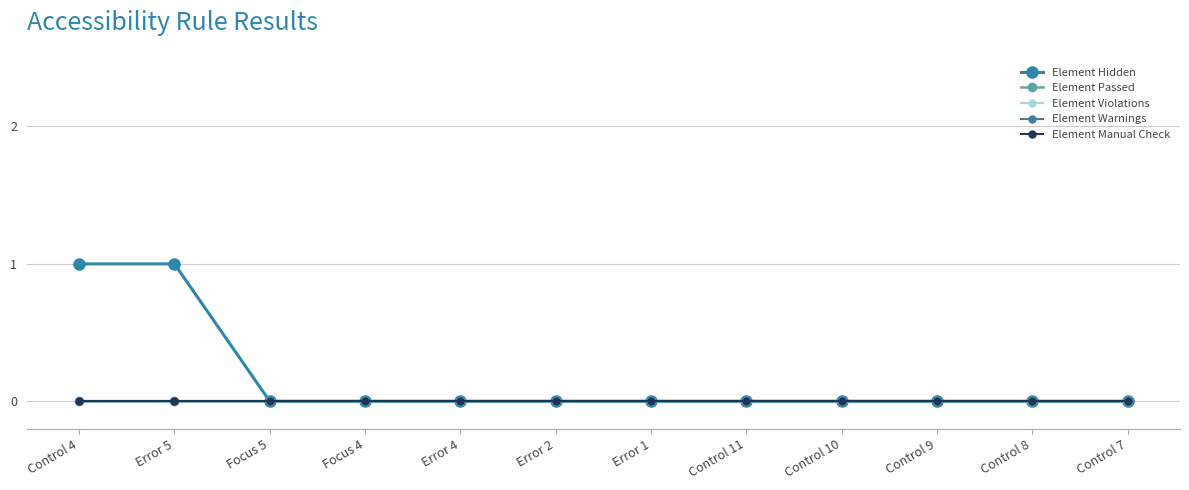

What is the label of the 6th point from the right?

Error 1